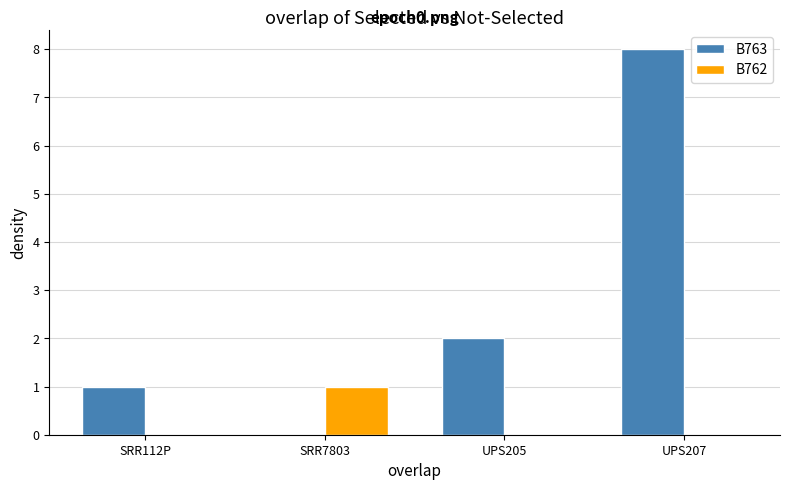

Are the bars grouped side by side (vs. stacked)?

Yes